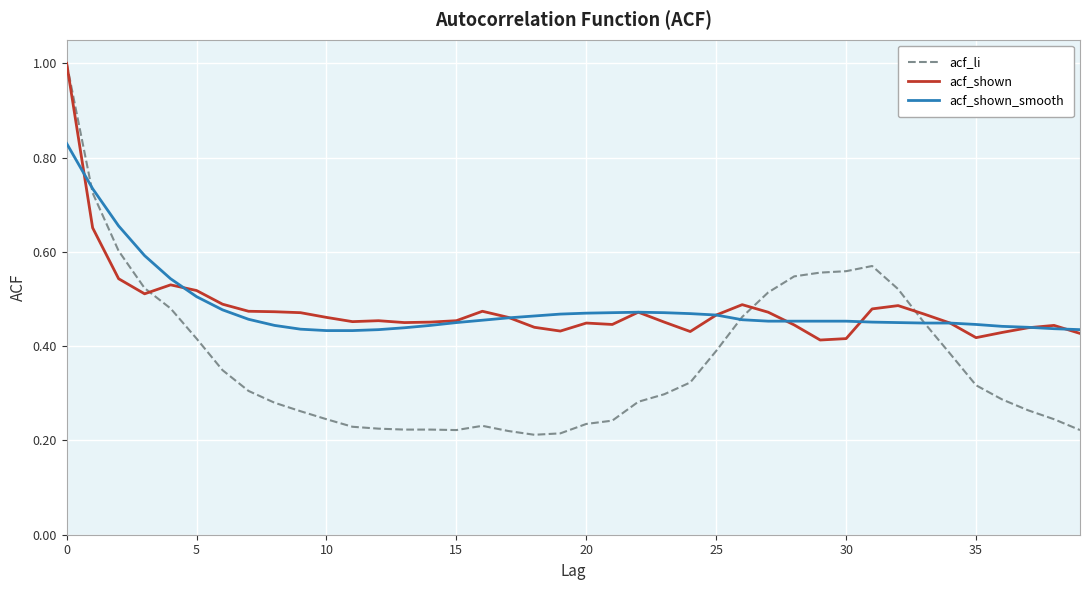

Which series has the widest spread of values?

acf_li